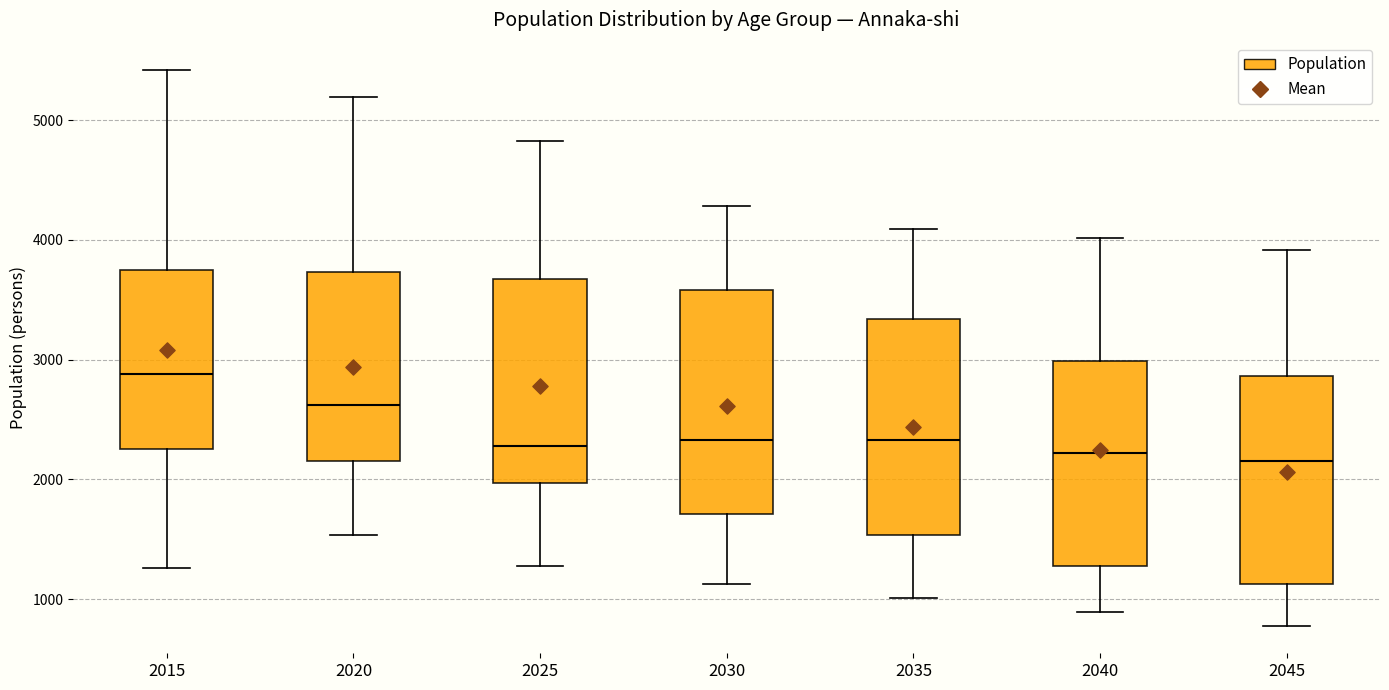

Reading left to right, transcribe this box plot: for each box, give where its median line is, the range the box spans, and where its two whiskers end, as read against the y-axis. The values are not printed on the chart, so give them approximately, as read against the axis.

2015: median 2900, box 2300 to 3700, whiskers 1300 to 5400
2020: median 2600, box 2200 to 3700, whiskers 1500 to 5200
2025: median 2300, box 2000 to 3700, whiskers 1300 to 4800
2030: median 2300, box 1700 to 3600, whiskers 1100 to 4300
2035: median 2300, box 1500 to 3300, whiskers 1000 to 4100
2040: median 2200, box 1300 to 3000, whiskers 900 to 4000
2045: median 2200, box 1100 to 2900, whiskers 800 to 3900